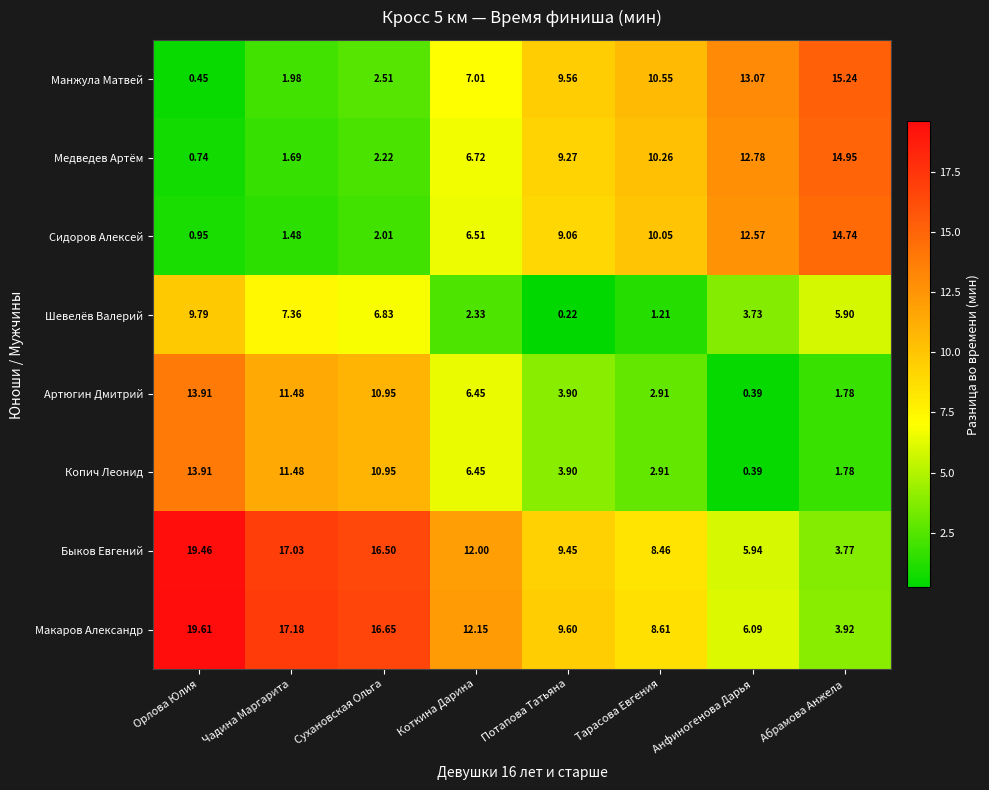

List the labels in order of Быков Евгений value, largest first.

Орлова Юлия, Чадина Маргарита, Сухановская Ольга, Коткина Дарина, Потапова Татьяна, Тарасова Евгения, Анфиногенова Дарья, Абрамова Анжела